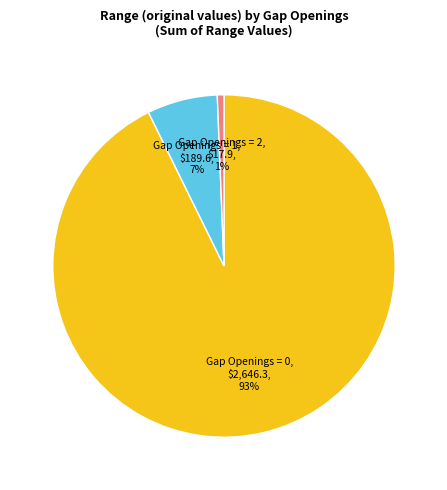

How many slices are in this pie chart?

3